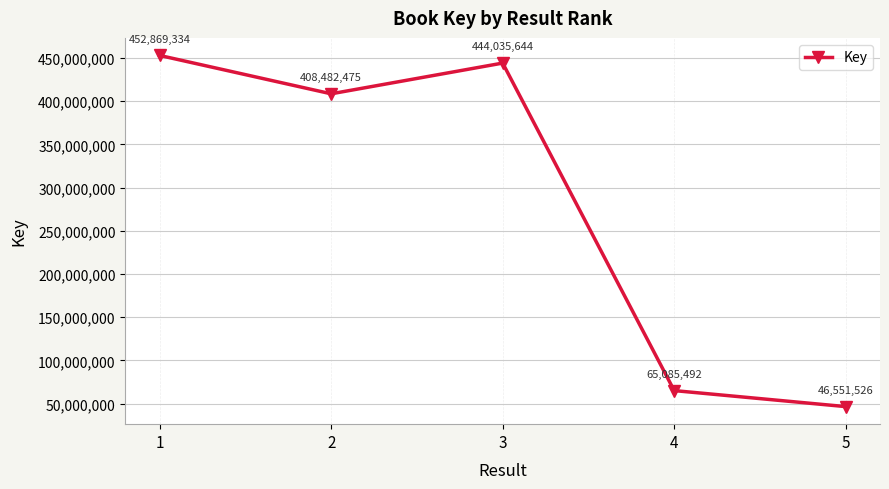

How many series are shown in this chart?

1